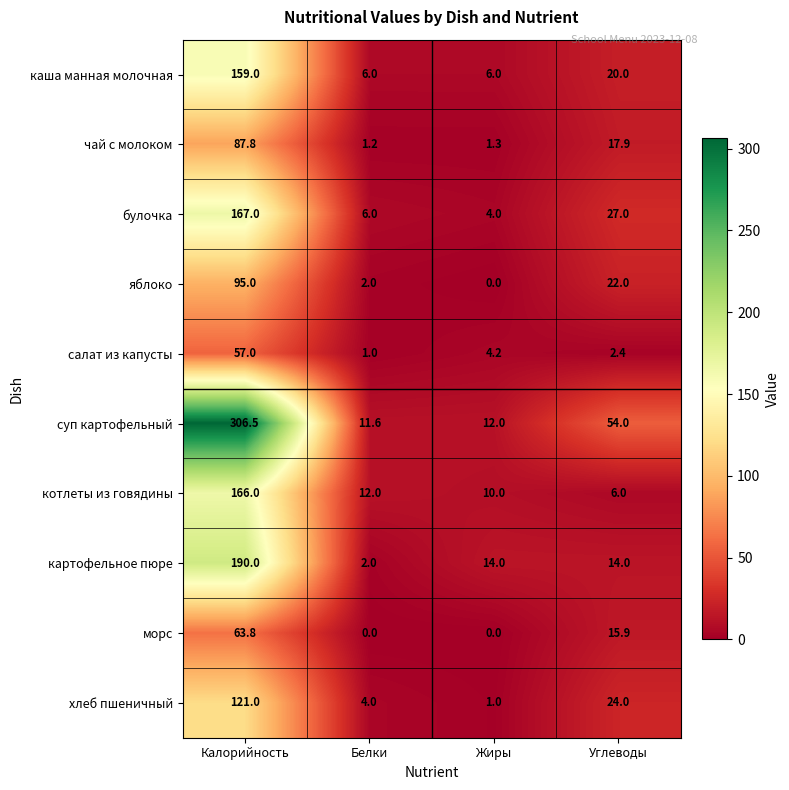

What is the difference between the maximum and minimum values in the каша манная молочная series?

153.0